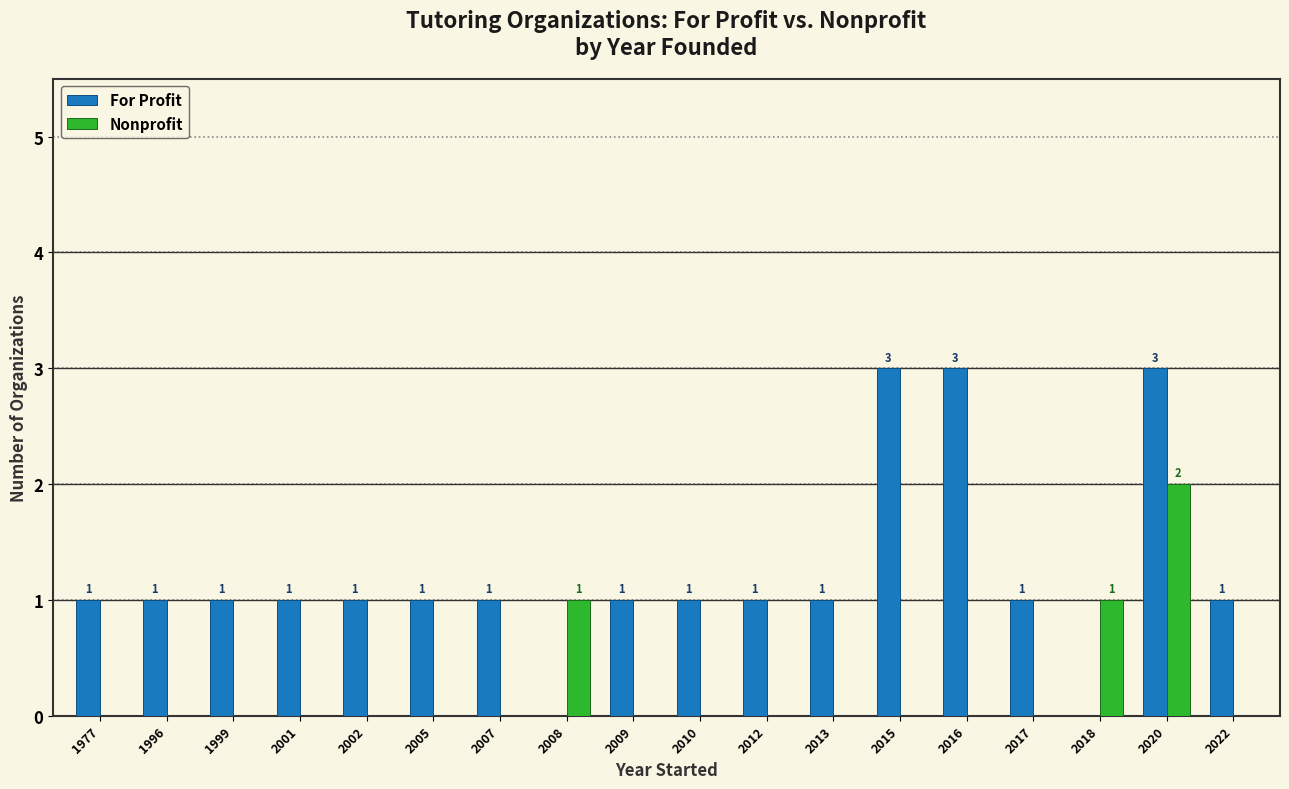

What is the sum of the For Profit values at 2022 and 2020?

4